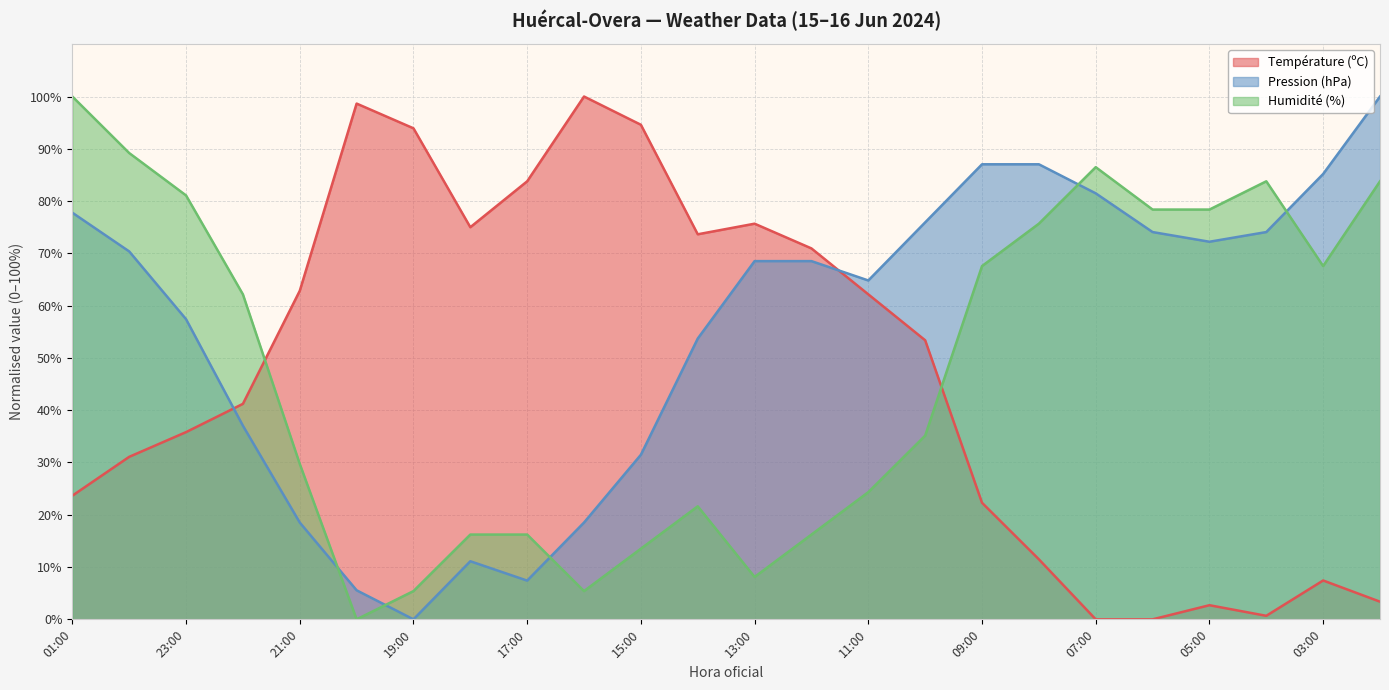

True or false: Température (ºC) has more than 2 points higher than both neighbors.

True